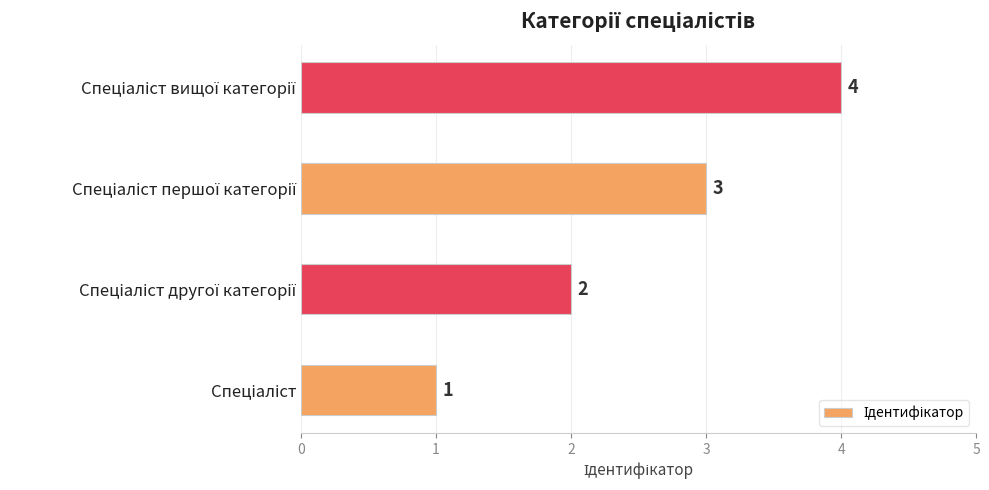

How many values are below 3?

2